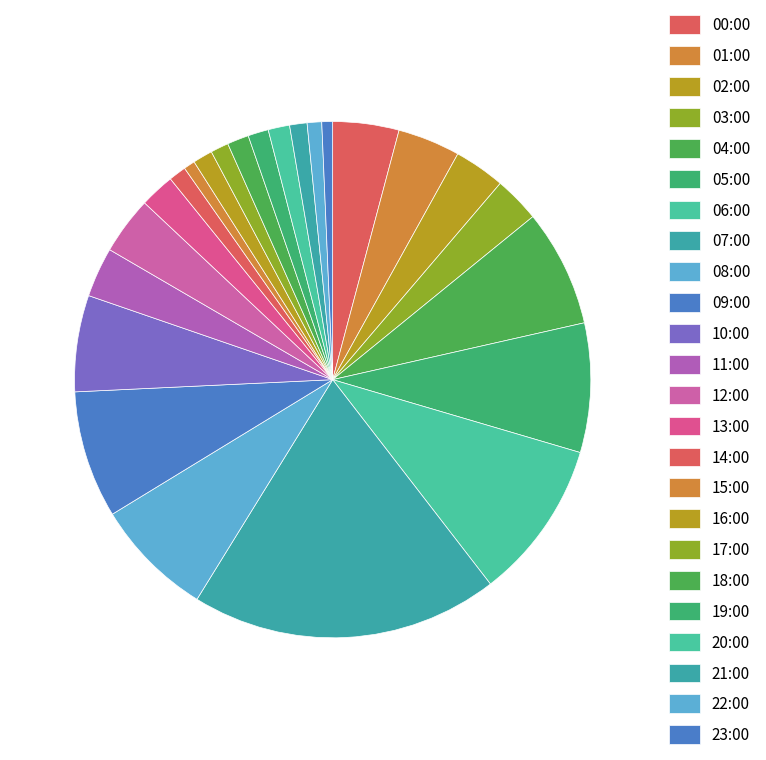

What percentage is NOT represented by 07:00?

80.7%